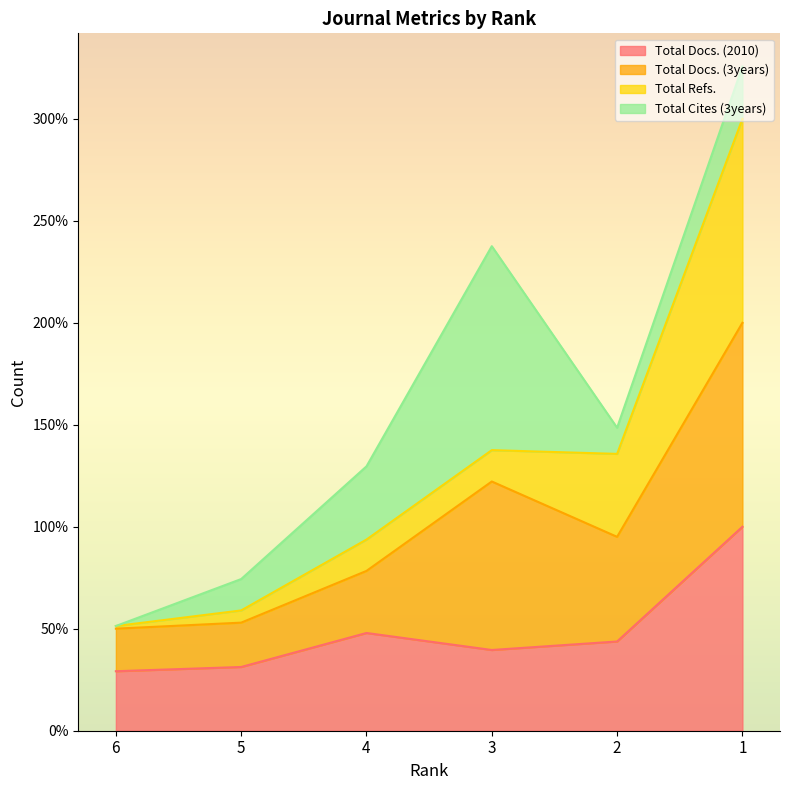

What is the lowest value of the Total Docs. (2010) series?

29.2